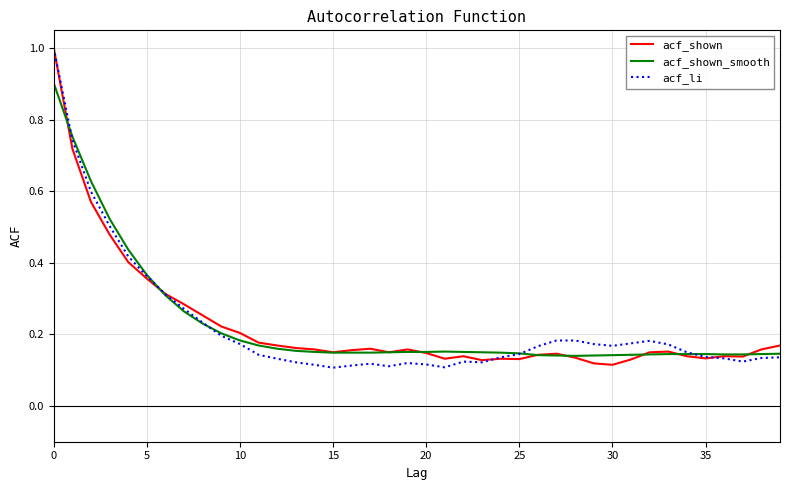

Which series has the widest spread of values?

acf_li